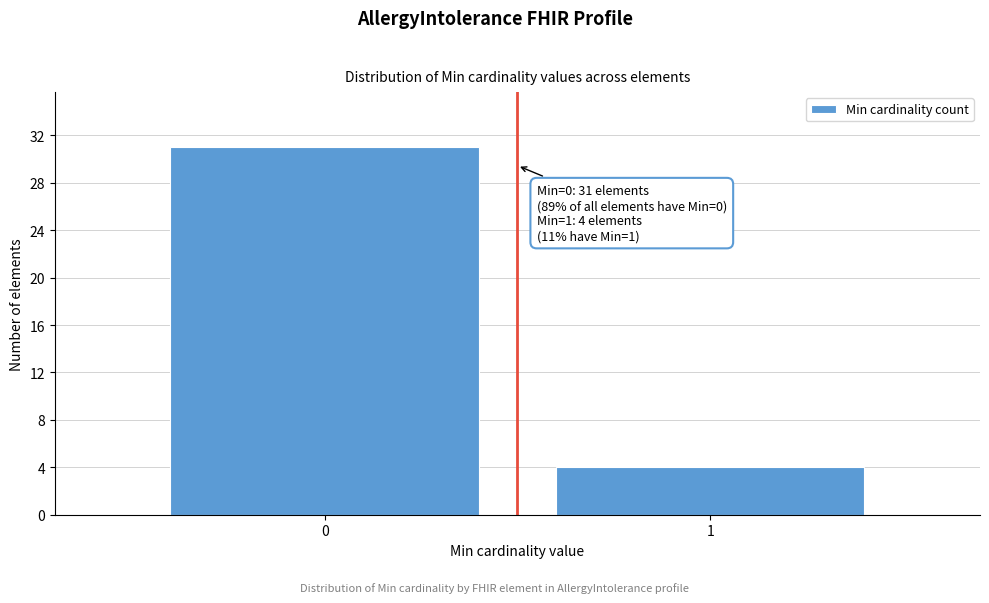

Reading left to right, what are all the values shown in this chart?

0=31	1=4